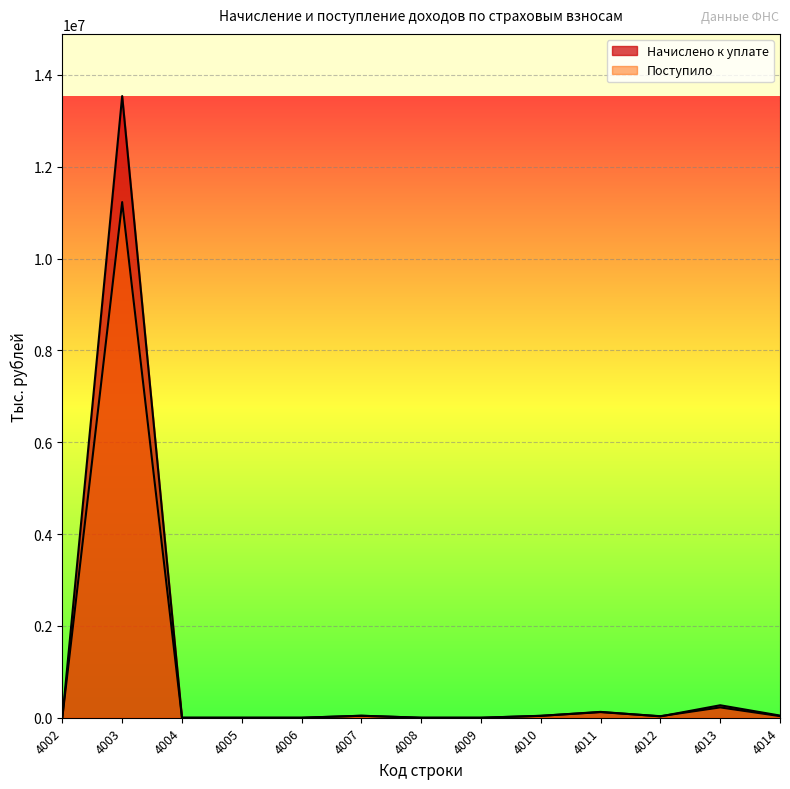

What is the approximate value of Начислено к уплате at 4003, to the nearest 50?

13538300